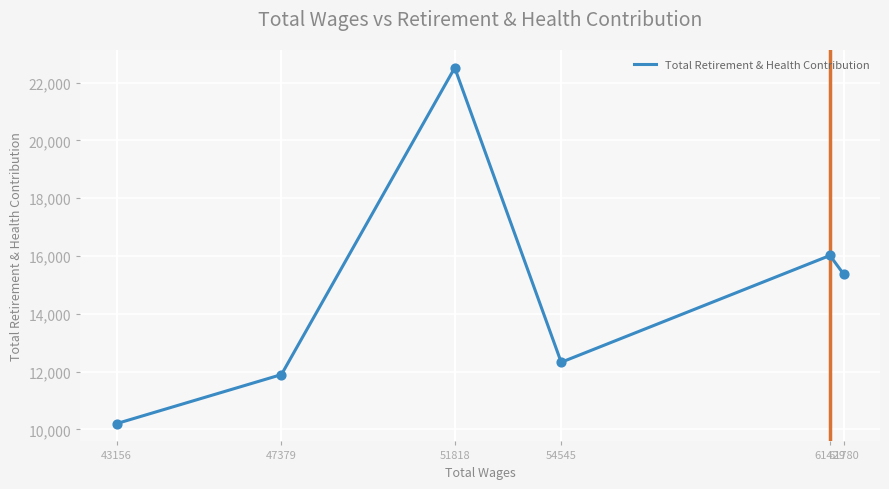

What is the ratio of the value at 54545 to the value at 47379?

1.0